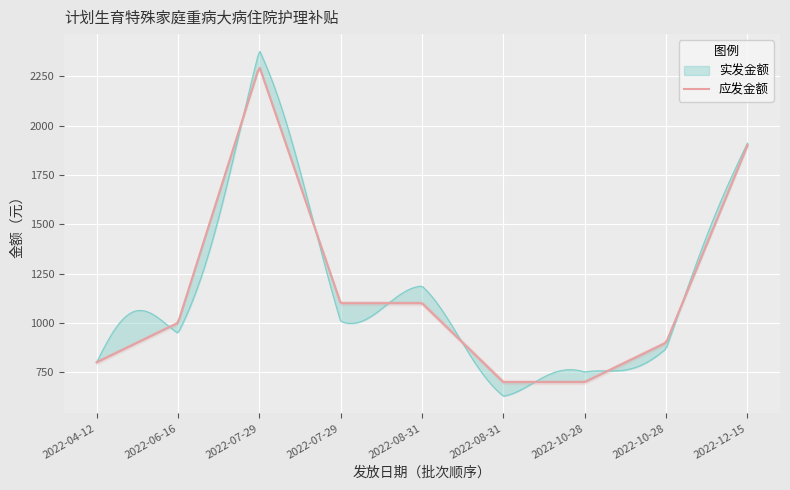

Which category has the highest value in the 应发金额 series?

2022-07-29